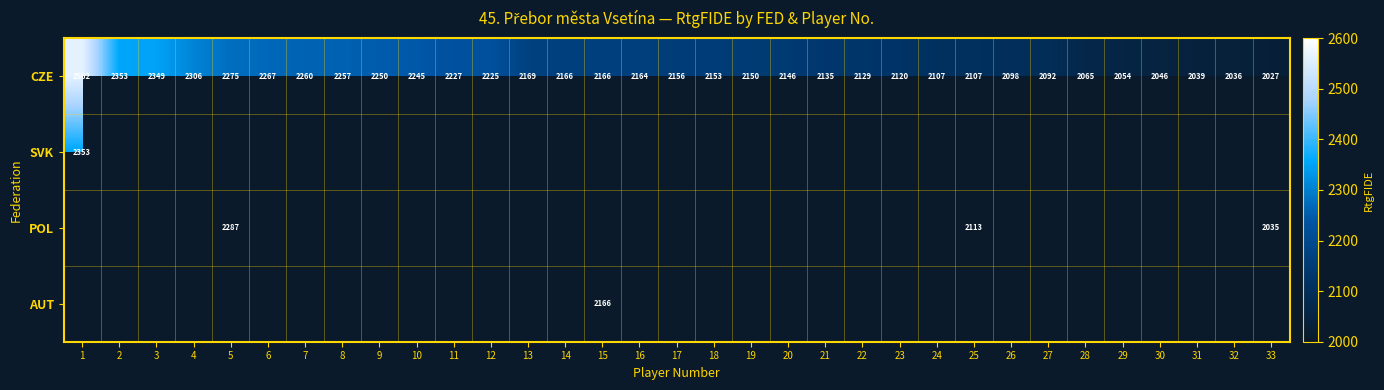

Is it true that CZE equals 2039 at 31?

True